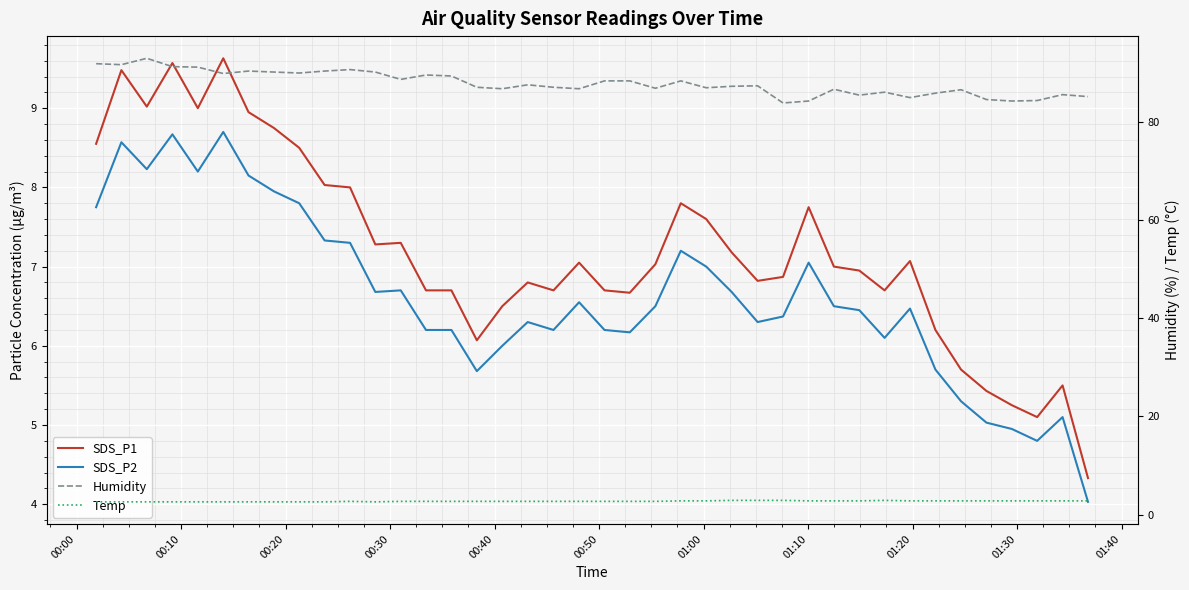

Count the Temp values in the range 2 to 3.

40